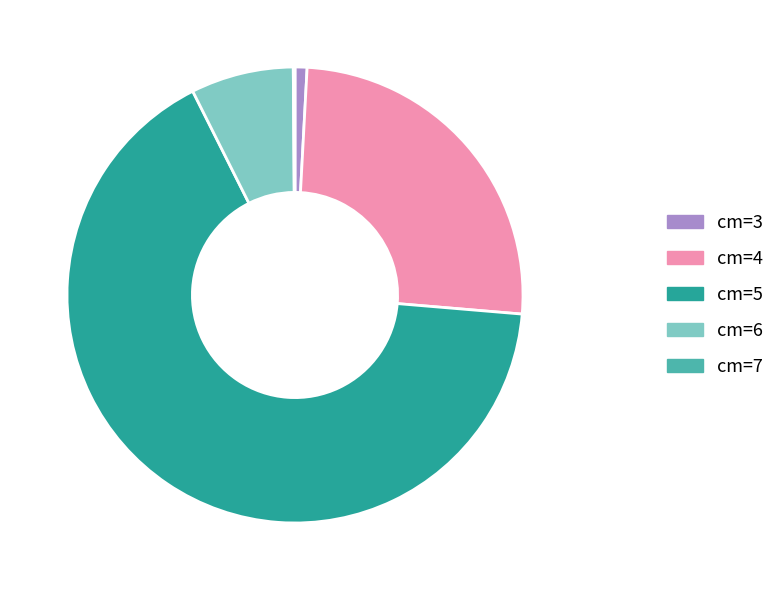

Combined, do cm=4 and cm=5 account for over 50%?

Yes